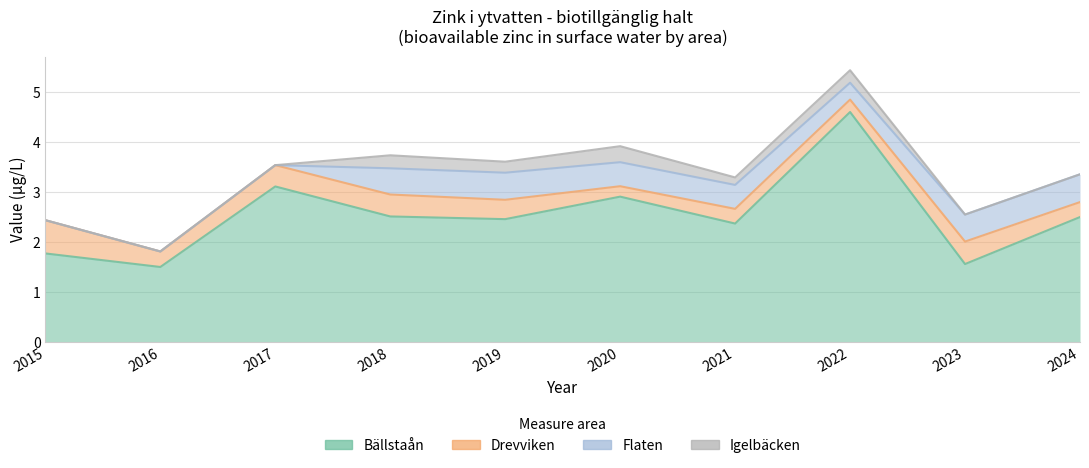

Reading left to right, what are all the values shown in this chart?

Bällstaån: 2015=1.8	2016=1.5	2017=3.1	2018=2.5	2019=2.5	2020=2.9	2021=2.4	2022=4.6	2023=1.6	2024=2.5
Drevviken: 2015=0.7	2016=0.3	2017=0.4	2018=0.4	2019=0.4	2020=0.2	2021=0.3	2022=0.2	2023=0.4	2024=0.3
Flaten: 2015=0.0	2016=0.0	2017=0.0	2018=0.5	2019=0.5	2020=0.5	2021=0.5	2022=0.3	2023=0.5	2024=0.6
Igelbäcken: 2015=0.0	2016=0.0	2017=0.0	2018=0.3	2019=0.2	2020=0.3	2021=0.1	2022=0.2	2023=0.0	2024=0.0